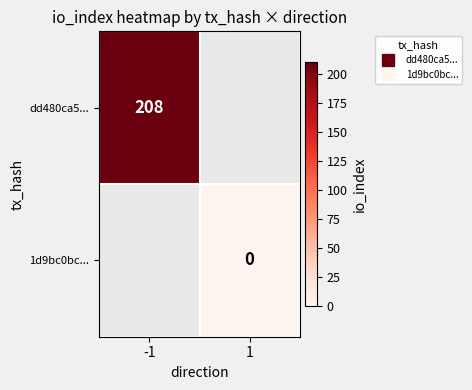

True or false: dd480ca5... has a value of 312.4 at -1.

False